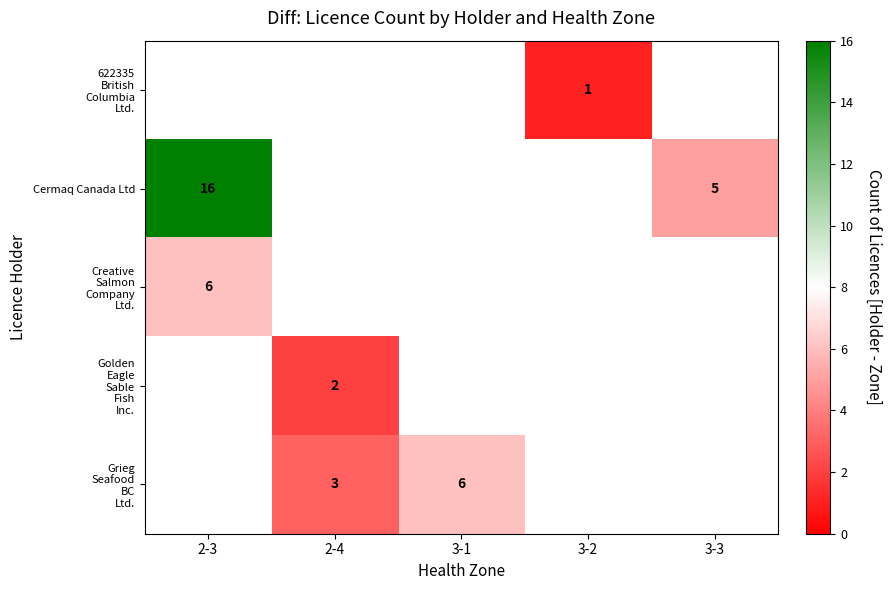

What is the difference between the Cermaq Canada Ltd values at 2-3 and 3-3?

11